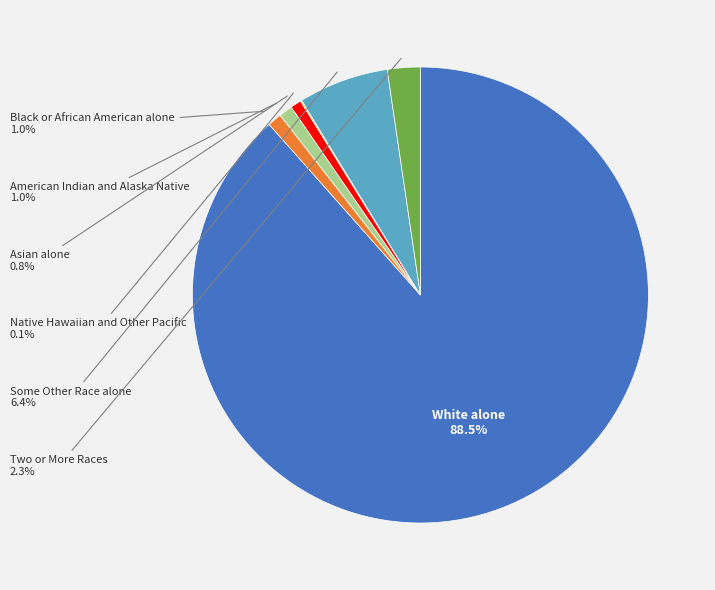

Is there a majority slice in this chart?

Yes